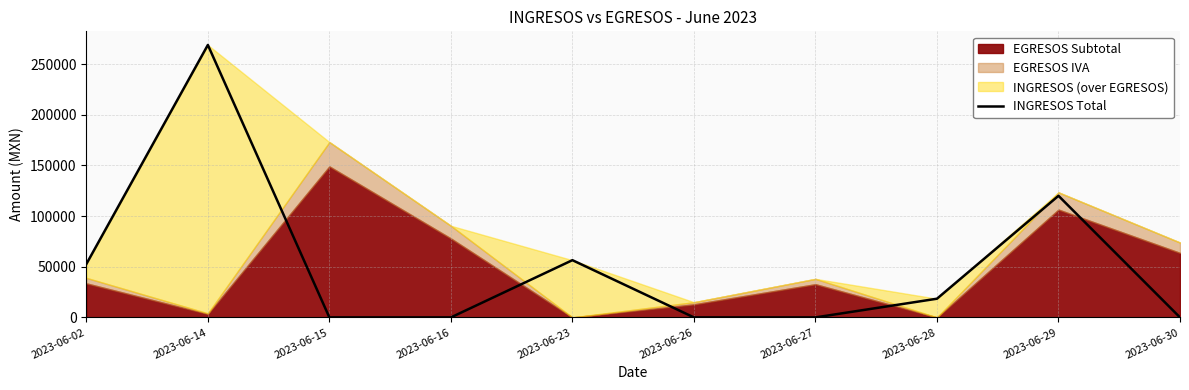

Rank the categories by value from highest to lowest.

2023-06-14, 2023-06-29, 2023-06-23, 2023-06-02, 2023-06-28, 2023-06-15, 2023-06-16, 2023-06-26, 2023-06-27, 2023-06-30